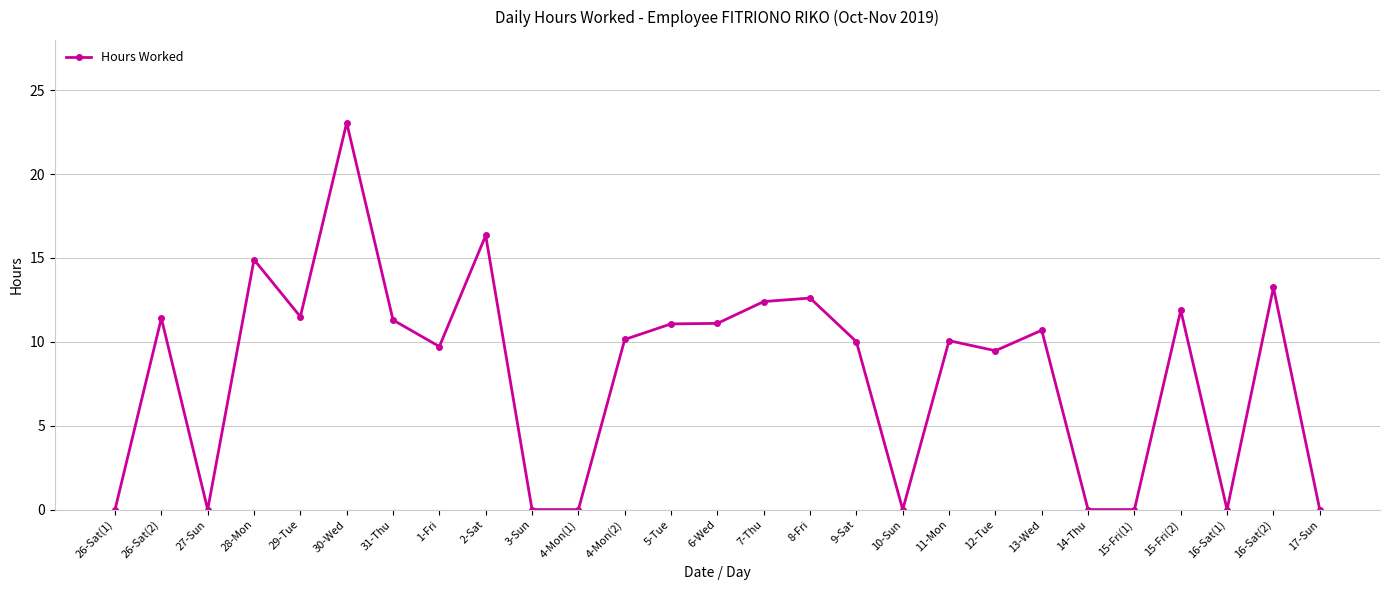

Where does the data first go above 10?

26-Sat(2)